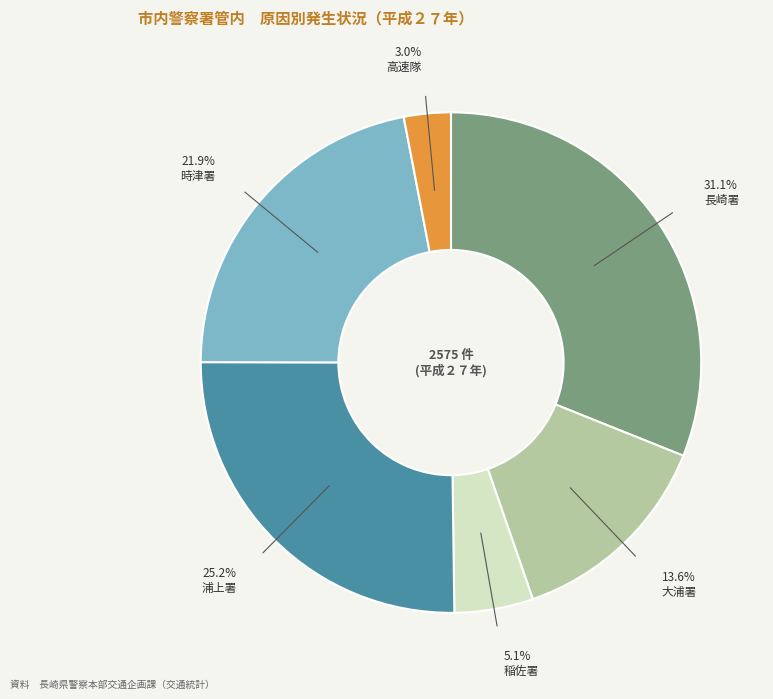

Is it true that 長崎署 is 45% of the pie?

False